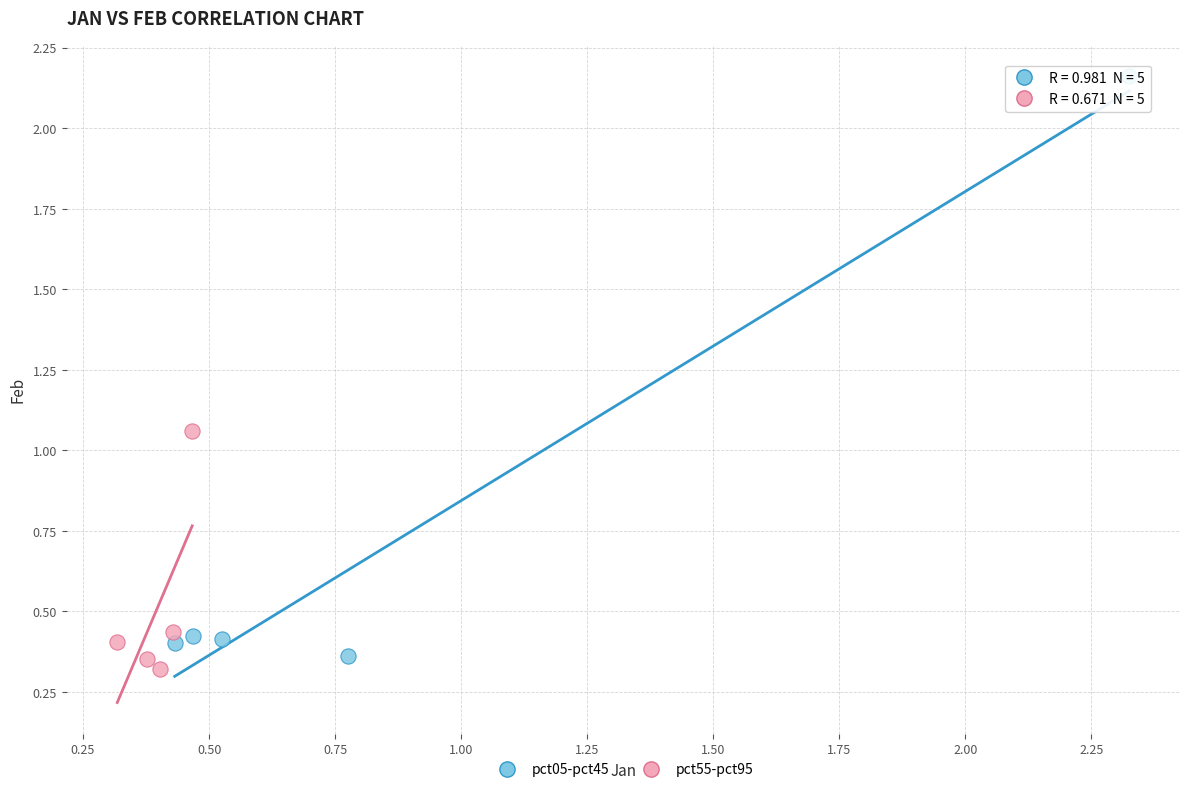

Which series contains the lowest Y value?

pct55-pct95